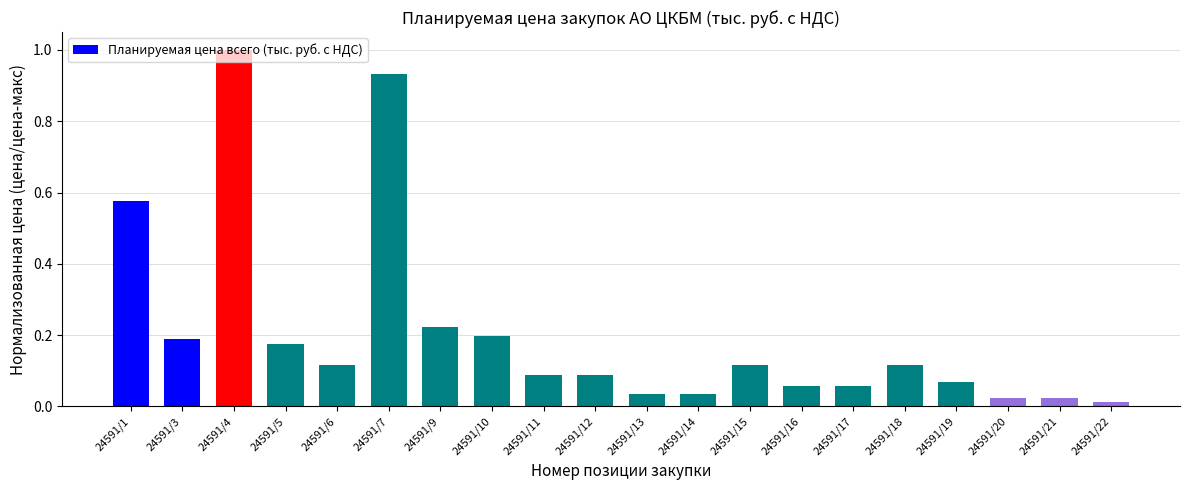

The chart shows a value of 0.3 at 24591/9. True or false?

False